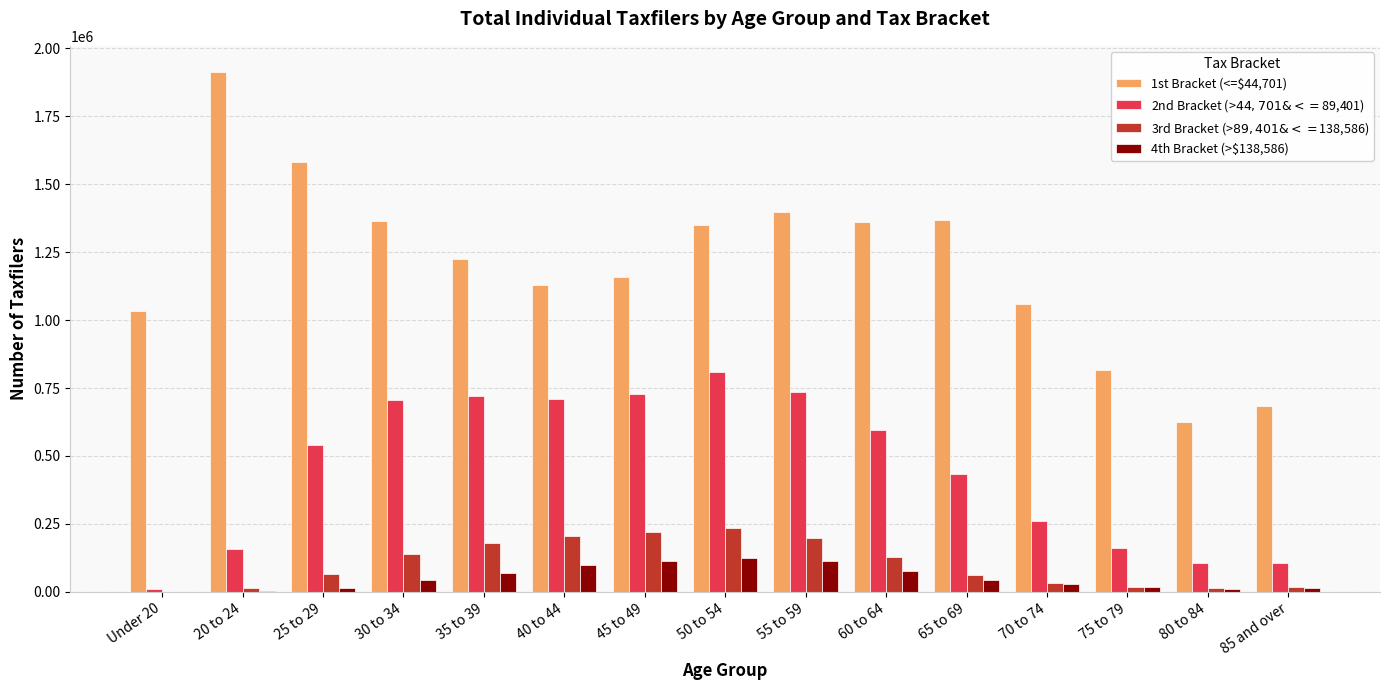

Are the bars grouped side by side (vs. stacked)?

Yes